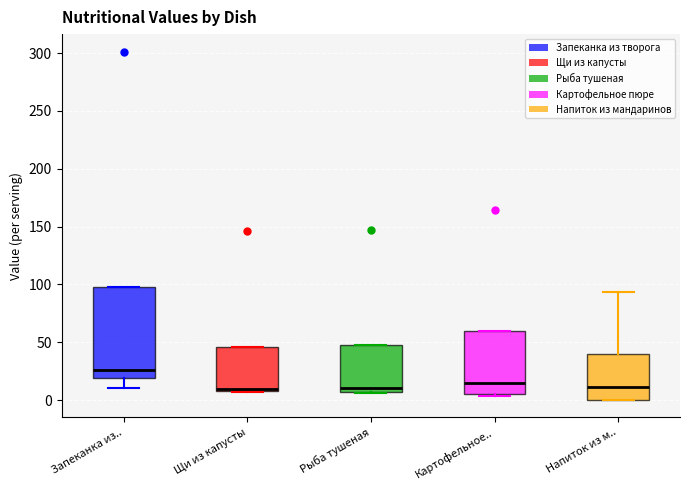

Where does the median line of the box for Запеканка из.. sit on the y-axis? The values are not printed on the chart, so give them approximately, as read against the axis.

25